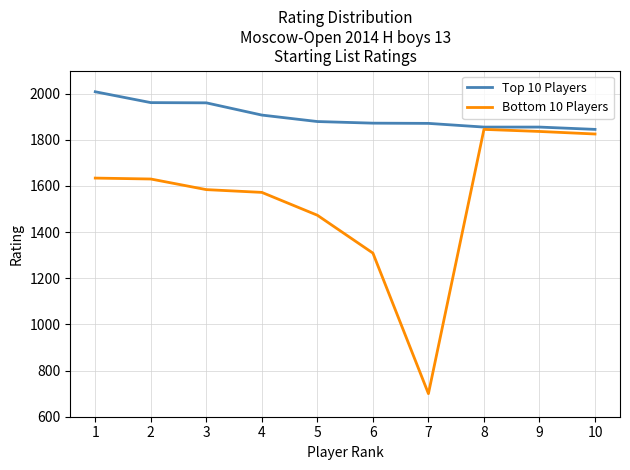

Which series has the widest spread of values?

Bottom 10 Players